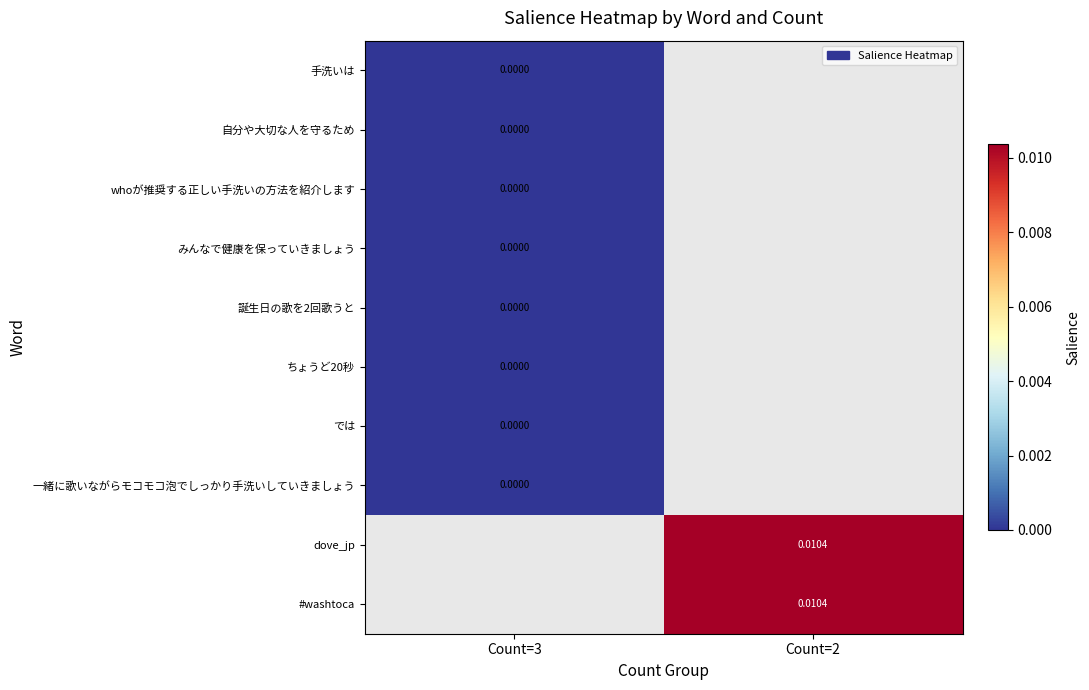

At how many categories does at least one series exceed 0?

1